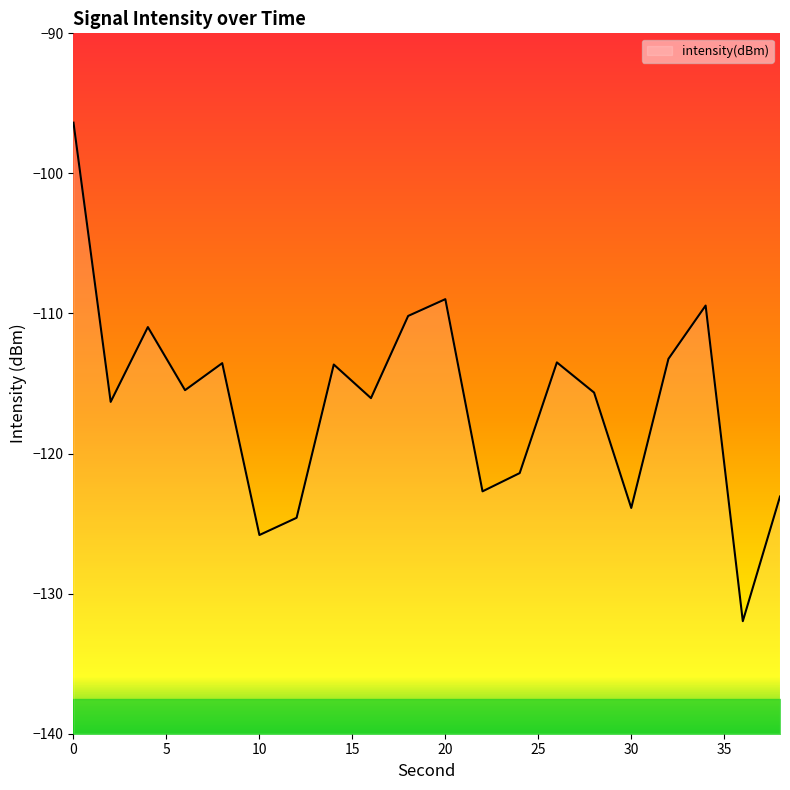

How many data points are less than -115?

11